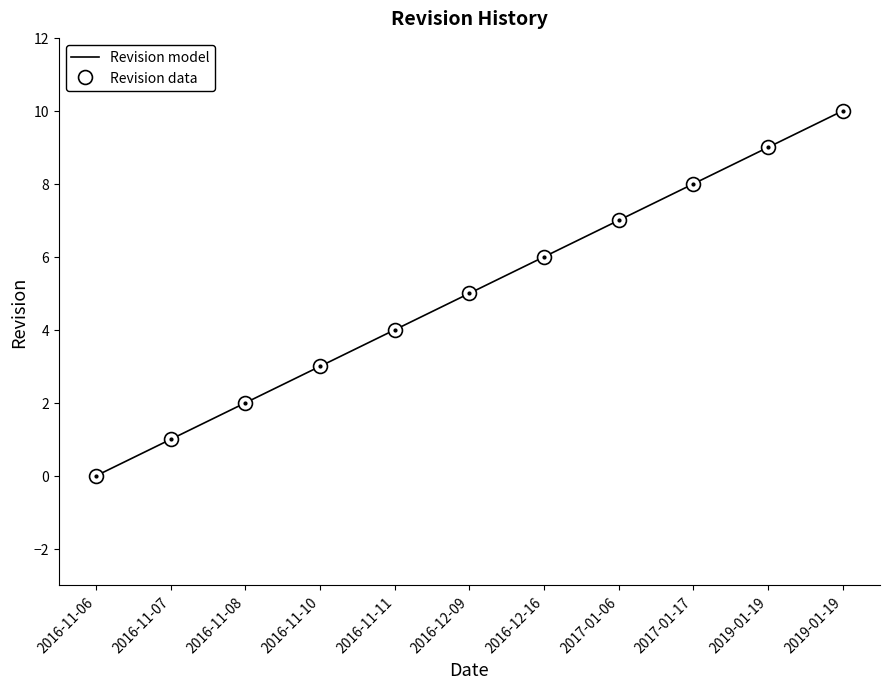

Does the chart have visible grid lines?

No